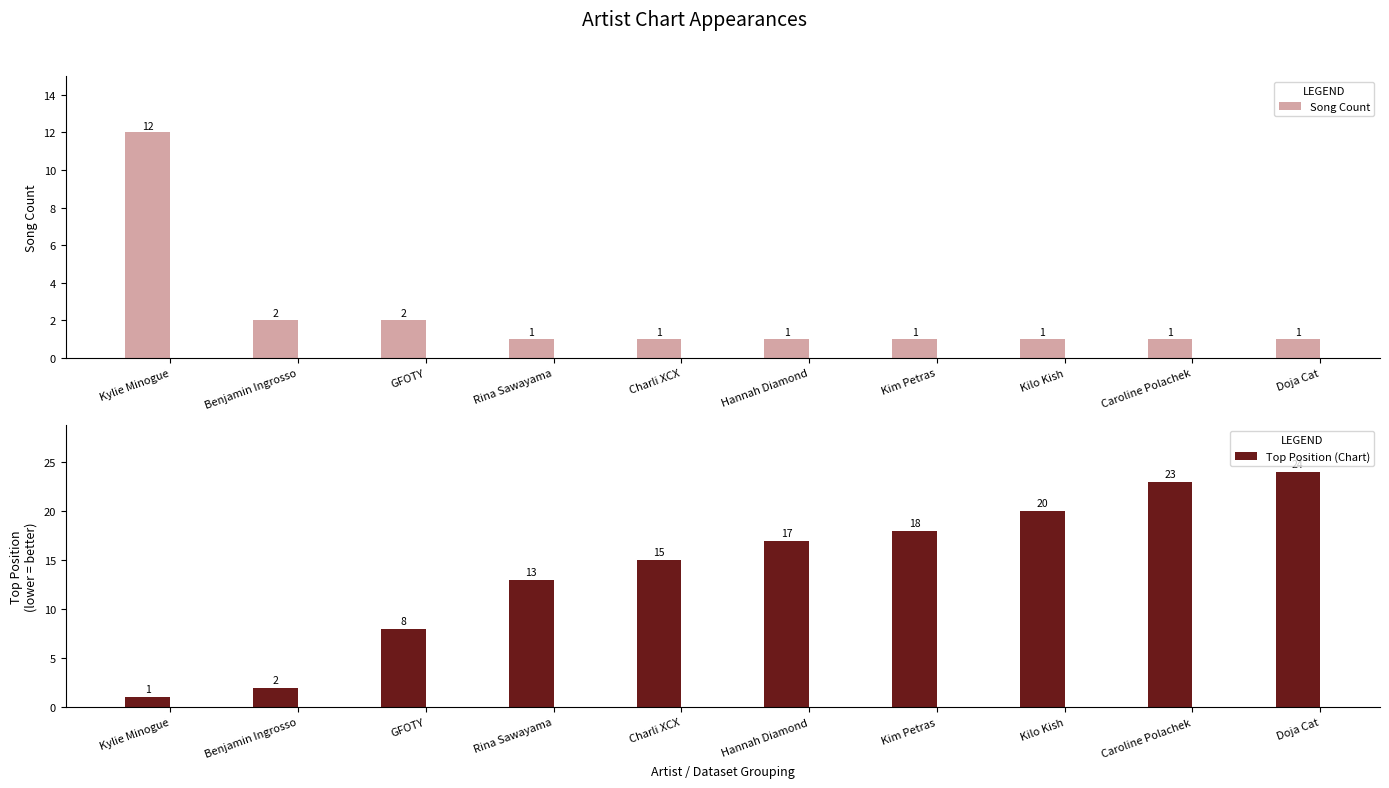

Reading right to left, list all the values displayed in this chart.

Song Count: Doja Cat=1	Caroline Polachek=1	Kilo Kish=1	Kim Petras=1	Hannah Diamond=1	Charli XCX=1	Rina Sawayama=1	GFOTY=2	Benjamin Ingrosso=2	Kylie Minogue=12
Top Position (Chart): Doja Cat=24	Caroline Polachek=23	Kilo Kish=20	Kim Petras=18	Hannah Diamond=17	Charli XCX=15	Rina Sawayama=13	GFOTY=8	Benjamin Ingrosso=2	Kylie Minogue=1